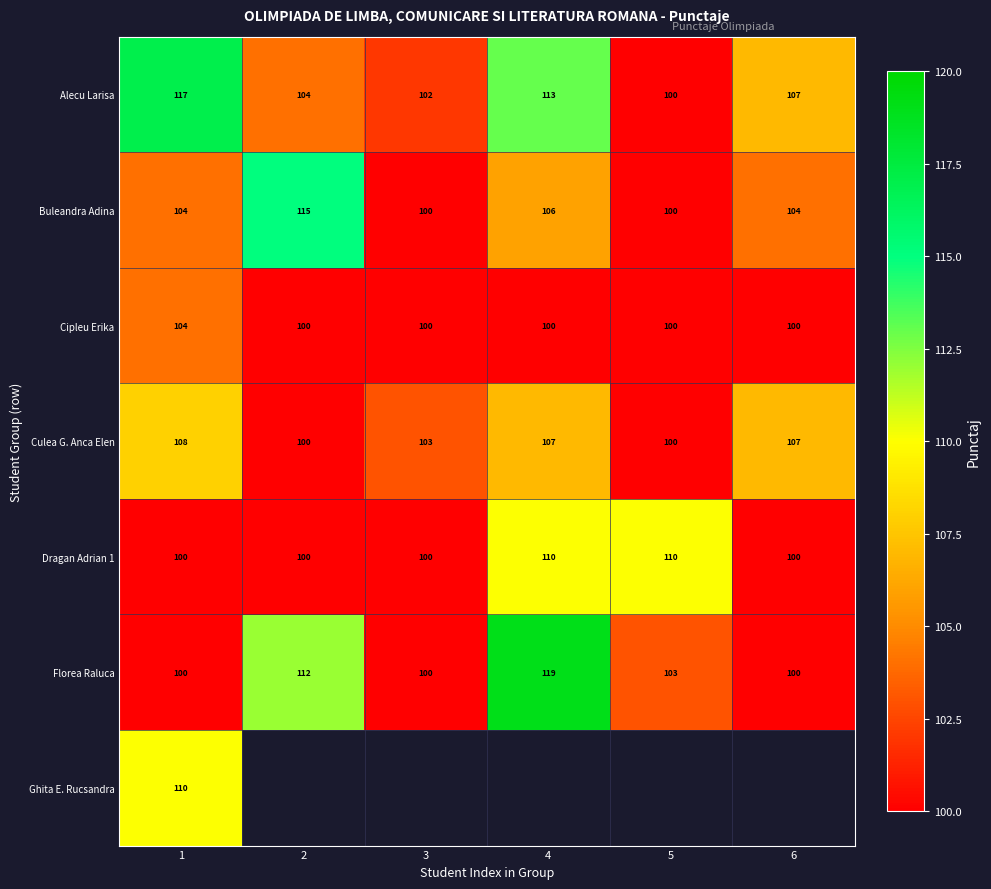

Which has a higher value, 4 or 6?

4